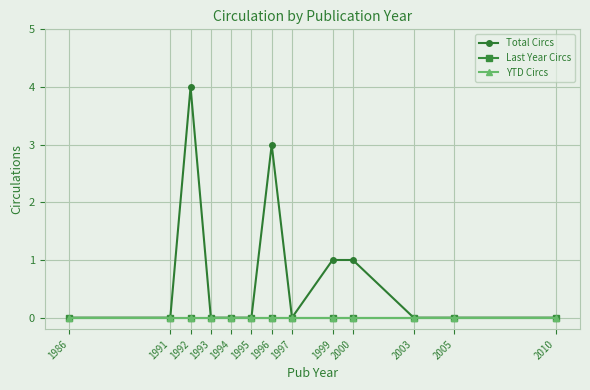

Is this an area chart (filled region under the line)?

No